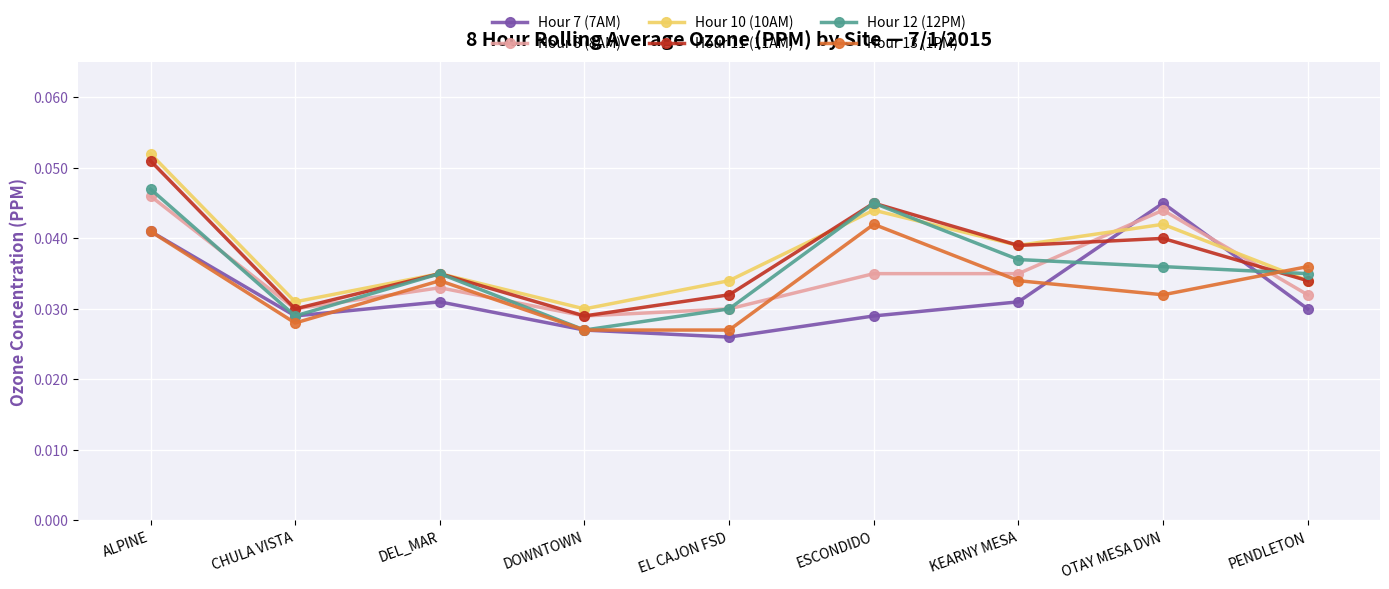

Does the chart have visible grid lines?

Yes